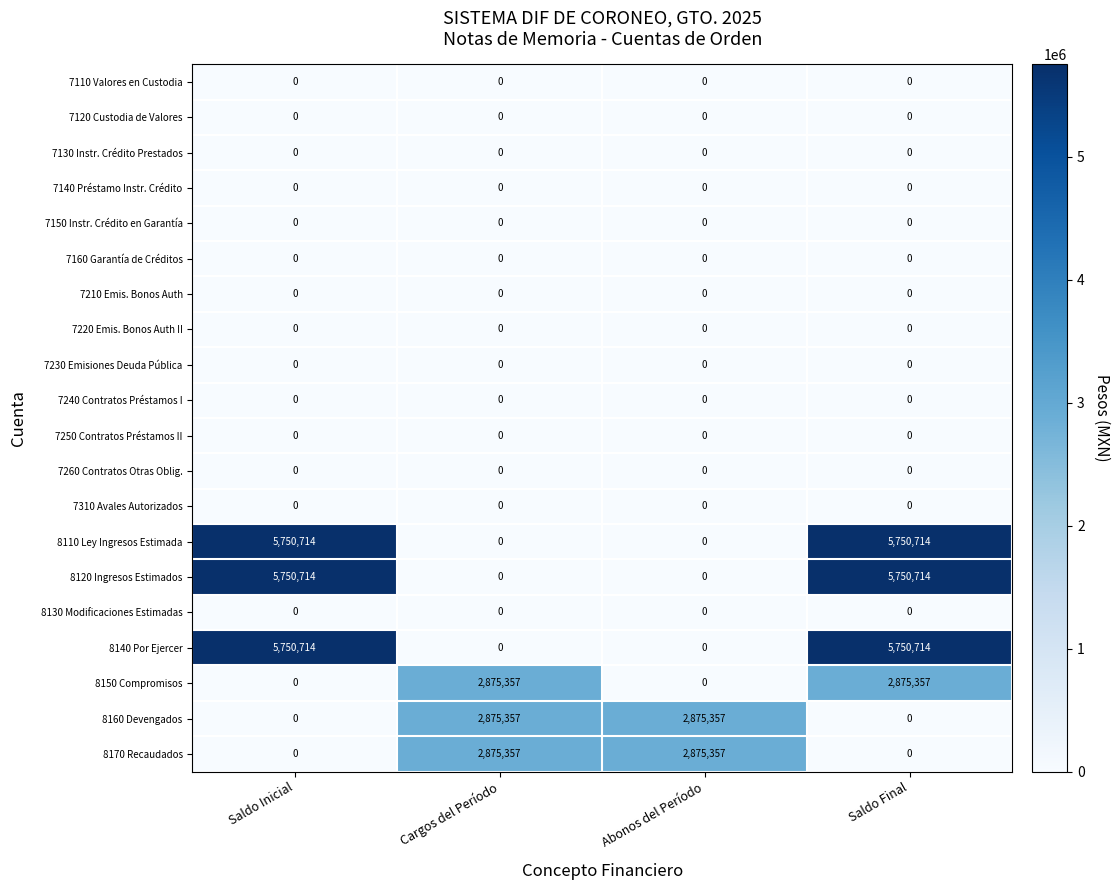

Count the 8110 Ley Ingresos Estimada values in the range 0 to 5750714.

4